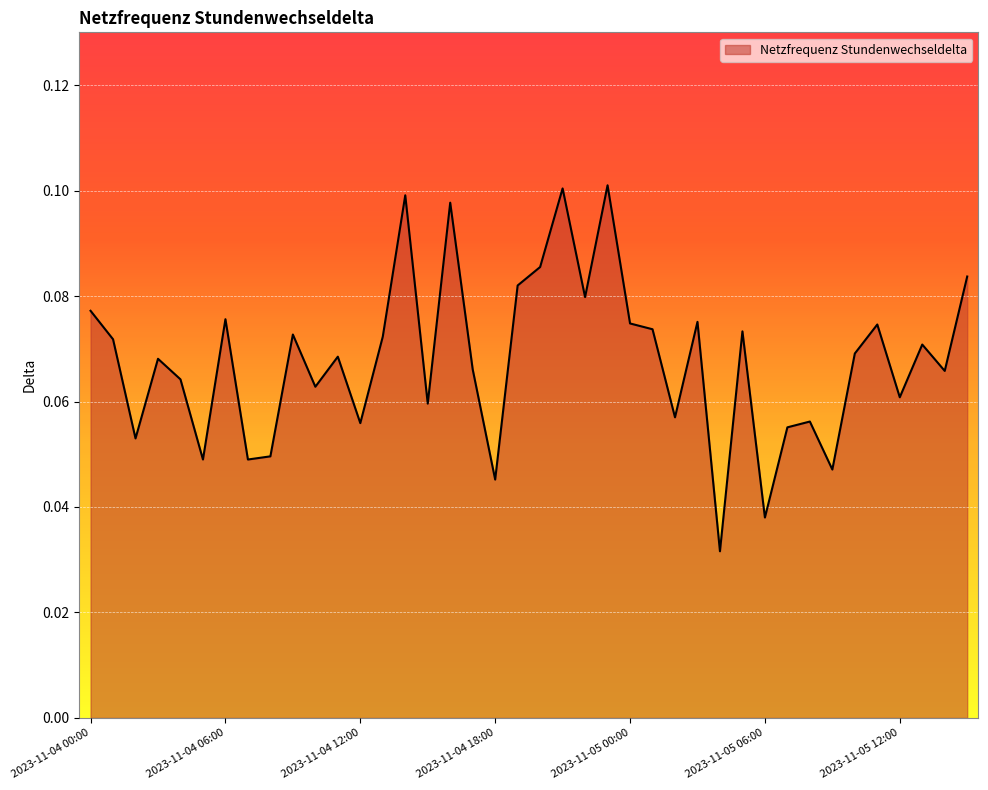

List the labels in order of value, smallest first.

2023-11-05 04:00, 2023-11-05 06:00, 2023-11-04 18:00, 2023-11-05 09:00, 2023-11-04 05:00, 2023-11-04 07:00, 2023-11-04 08:00, 2023-11-04 02:00, 2023-11-05 07:00, 2023-11-04 12:00, 2023-11-05 08:00, 2023-11-05 02:00, 2023-11-04 15:00, 2023-11-05 12:00, 2023-11-04 10:00, 2023-11-04 04:00, 2023-11-05 14:00, 2023-11-04 17:00, 2023-11-04 03:00, 2023-11-04 11:00, 2023-11-05 10:00, 2023-11-05 13:00, 2023-11-04 01:00, 2023-11-04 13:00, 2023-11-04 09:00, 2023-11-05 05:00, 2023-11-05 01:00, 2023-11-05 11:00, 2023-11-05 00:00, 2023-11-05 03:00, 2023-11-04 06:00, 2023-11-04 00:00, 2023-11-04 22:00, 2023-11-04 19:00, 2023-11-05 15:00, 2023-11-04 20:00, 2023-11-04 16:00, 2023-11-04 14:00, 2023-11-04 21:00, 2023-11-04 23:00